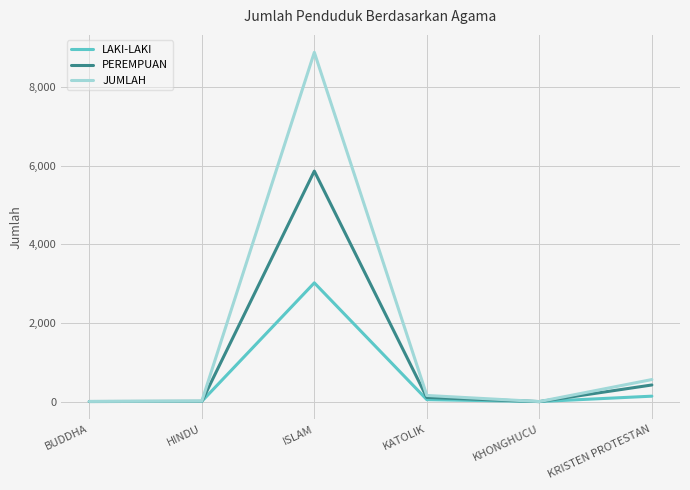

At which category is the sum across all series the highest?

ISLAM